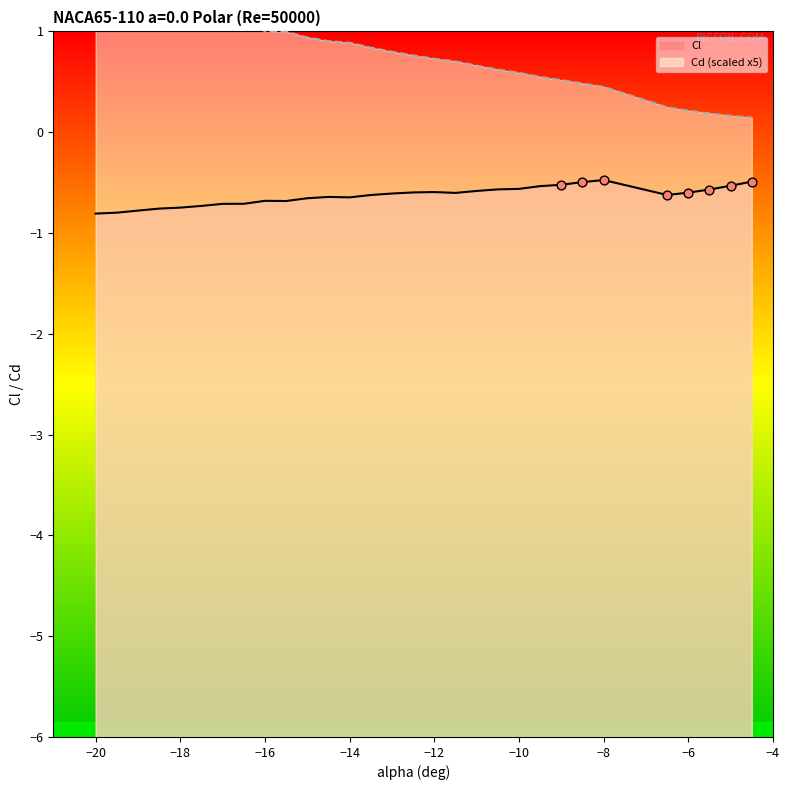

What are all the series names shown in the legend?

Cl, Cd